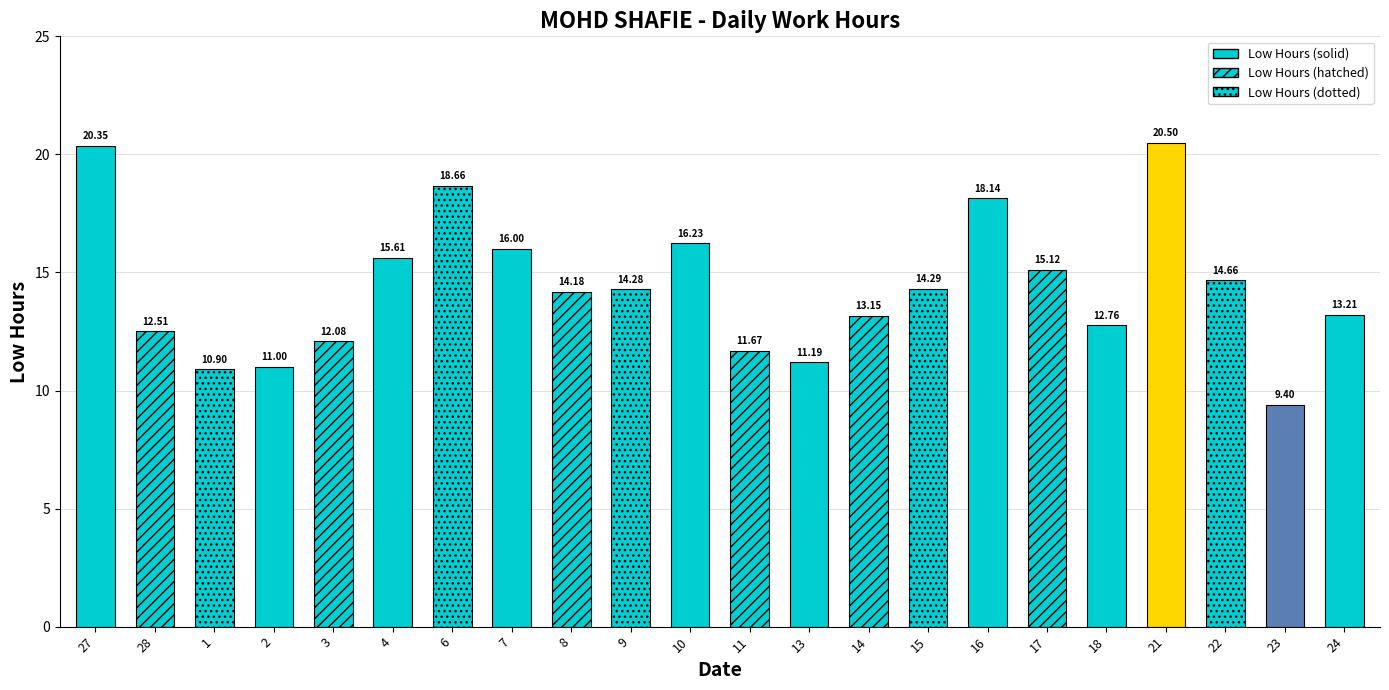

Are the bars grouped side by side (vs. stacked)?

No